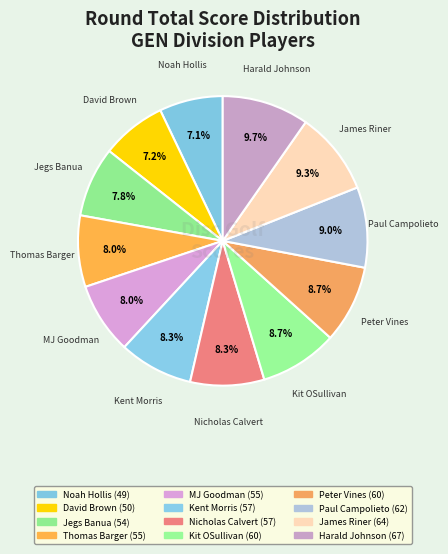

Is there any slice that represents more than half of the pie?

No